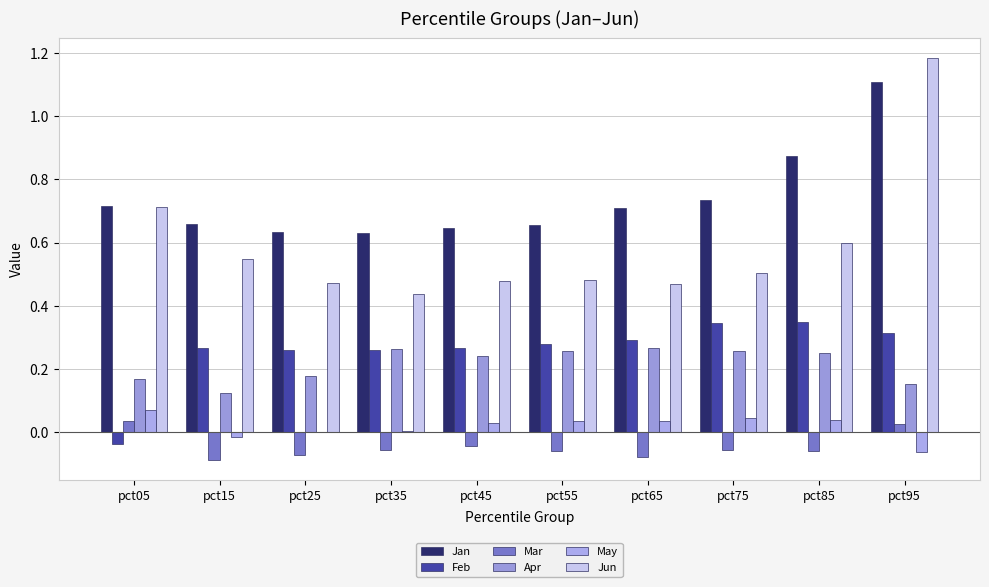

What is the maximum value for Apr?

0.3